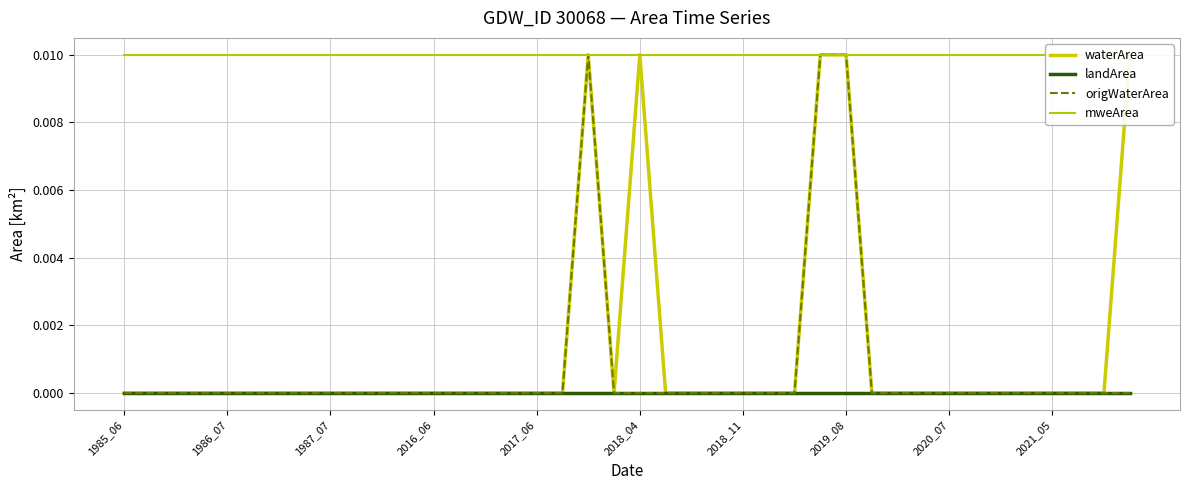

Which series has the largest total across all categories?

mweArea